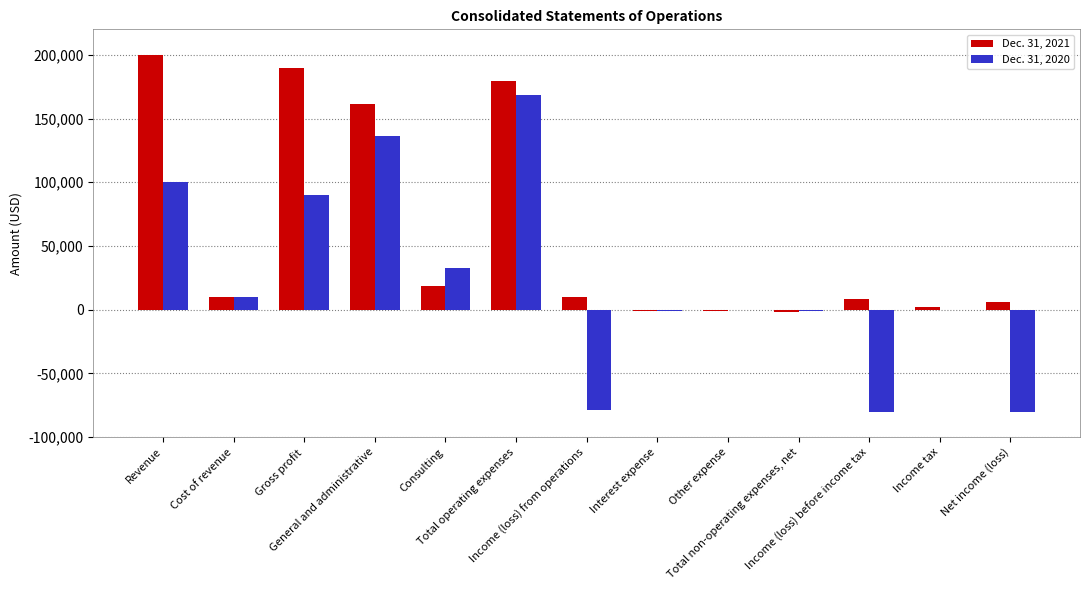

Which series has the largest total across all categories?

Dec. 31, 2021